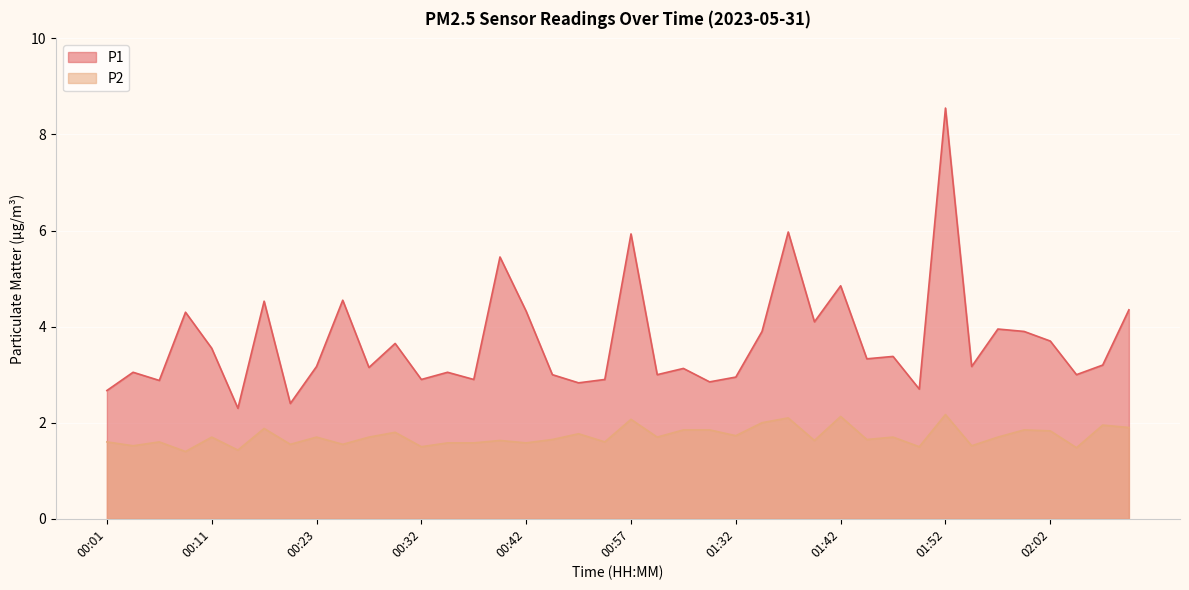

What is the difference between the maximum and minimum values in the P2 series?

0.8